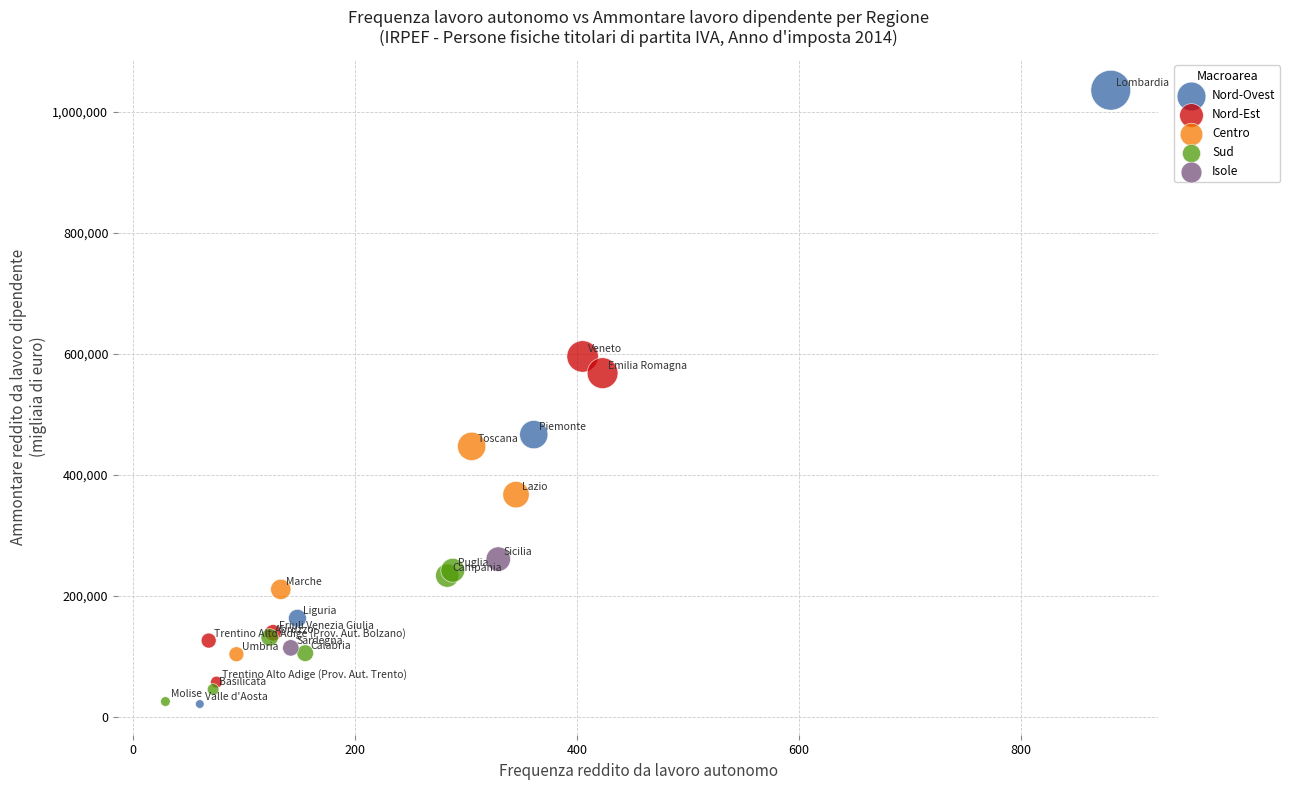

What are all the series names shown in the legend?

Nord-Ovest, Nord-Est, Centro, Sud, Isole